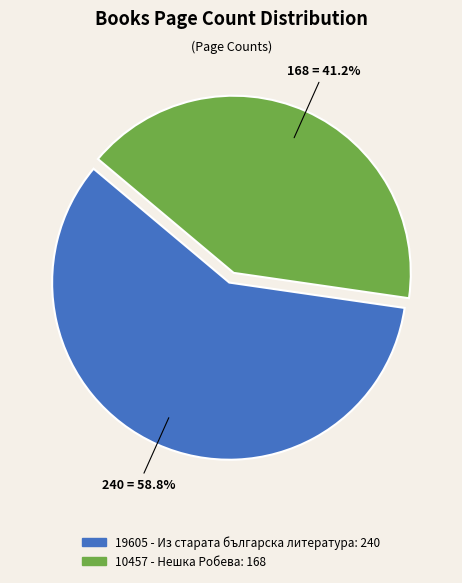

How many segments does this pie chart have?

2